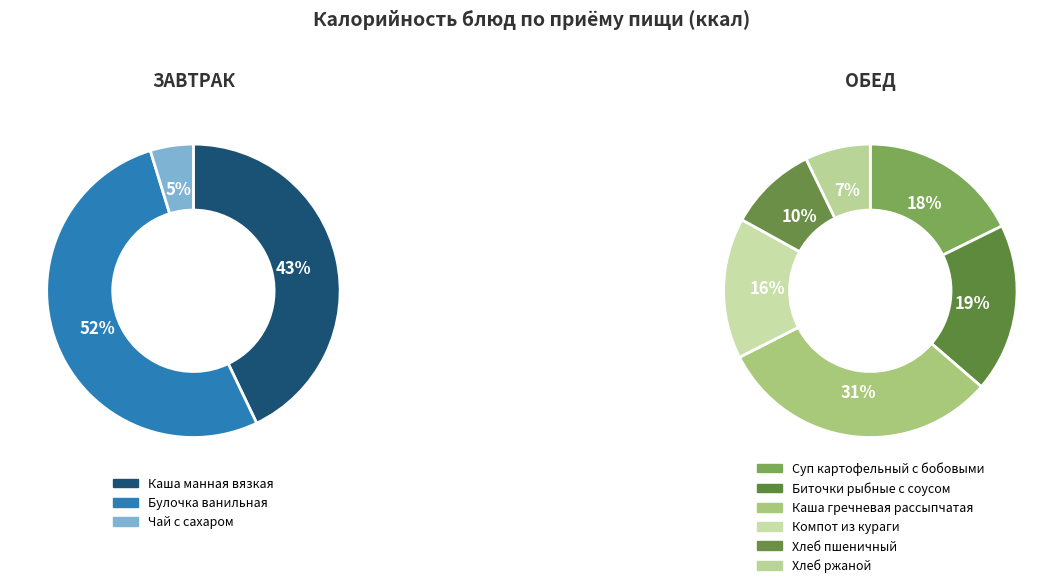

Do Хлеб ржаной and Чай с сахаром together represent more than half of the pie?

No